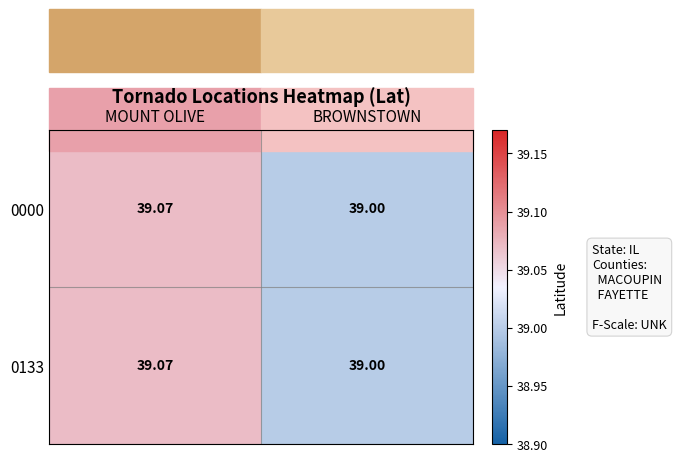

Is the value of 0133 at MOUNT OLIVE greater than the value of 0000 at BROWNSTOWN?

Yes